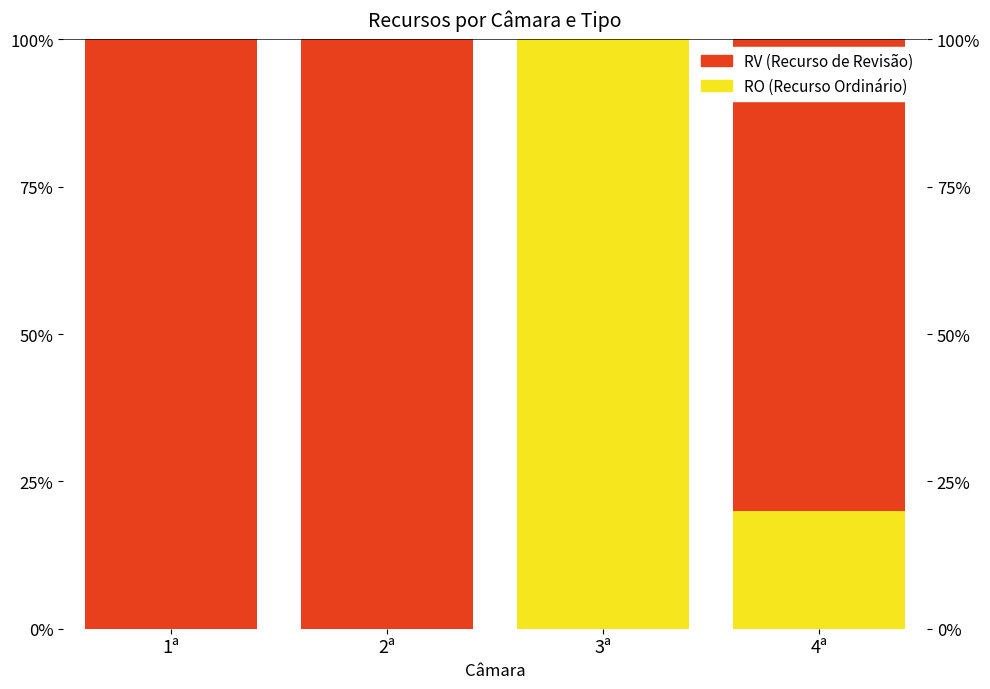

How many categories are shown in the chart?

4